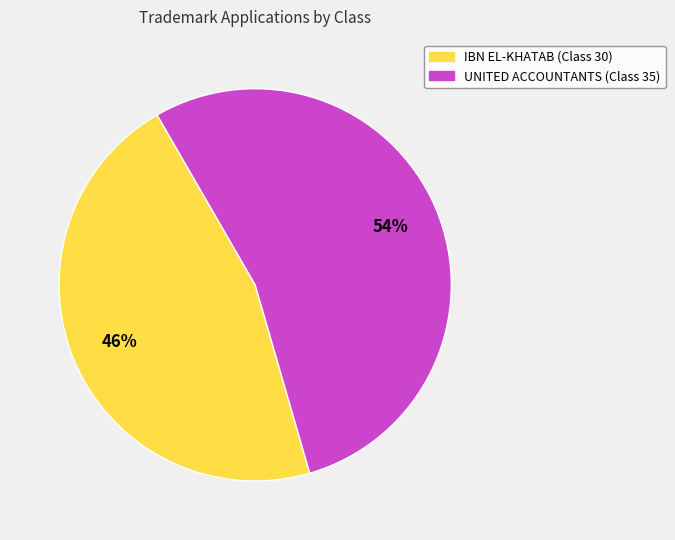

To the nearest percent, what percentage of the pie is UNITED ACCOUNTANTS (Class 35)?

54%